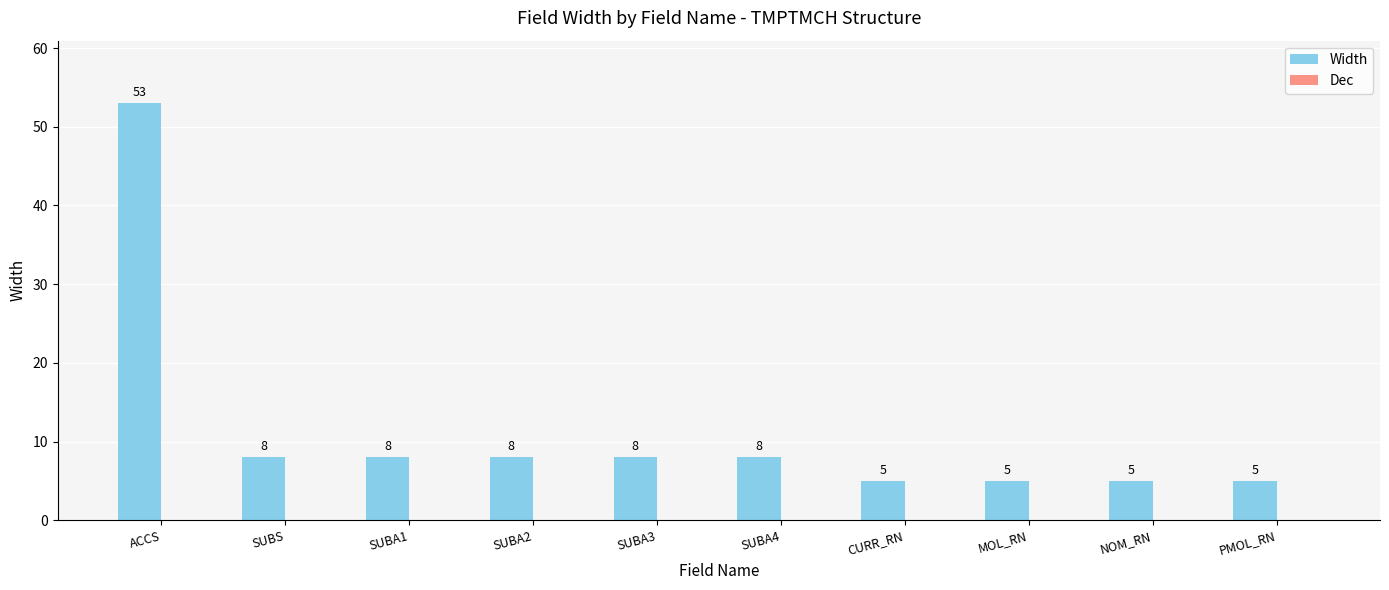

Which has a higher value, PMOL_RN or SUBA4?

SUBA4